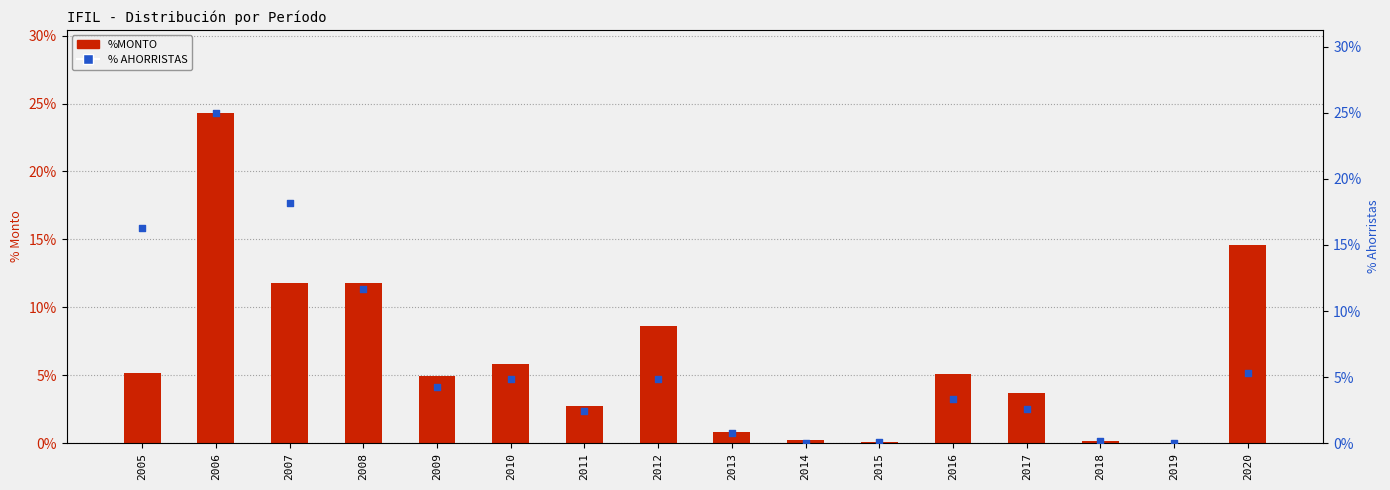

Which series has the largest total across all categories?

%MONTO